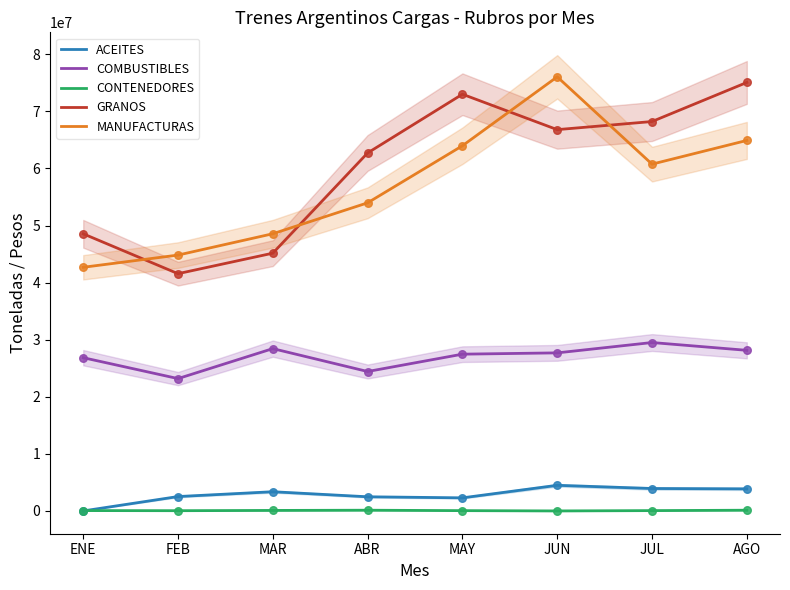

Which series has the largest Y range (max minus min)?

GRANOS